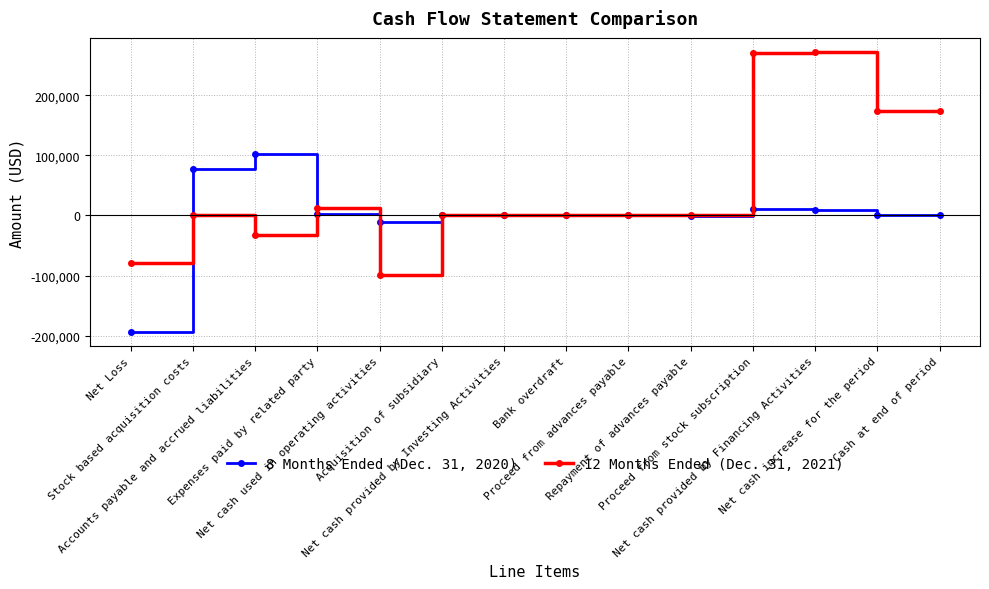

Where is 12 Months Ended (Dec. 31, 2021) nearest to the value 86569?

Expenses paid by related party